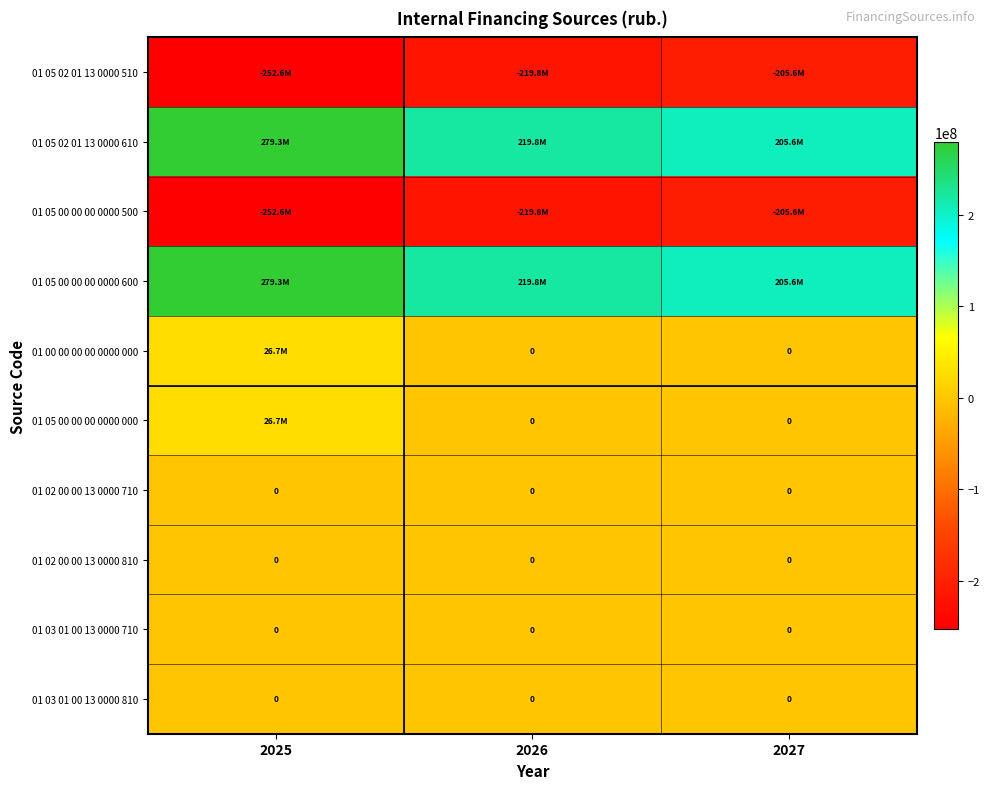

At how many categories does at least one series exceed -65379171?

3